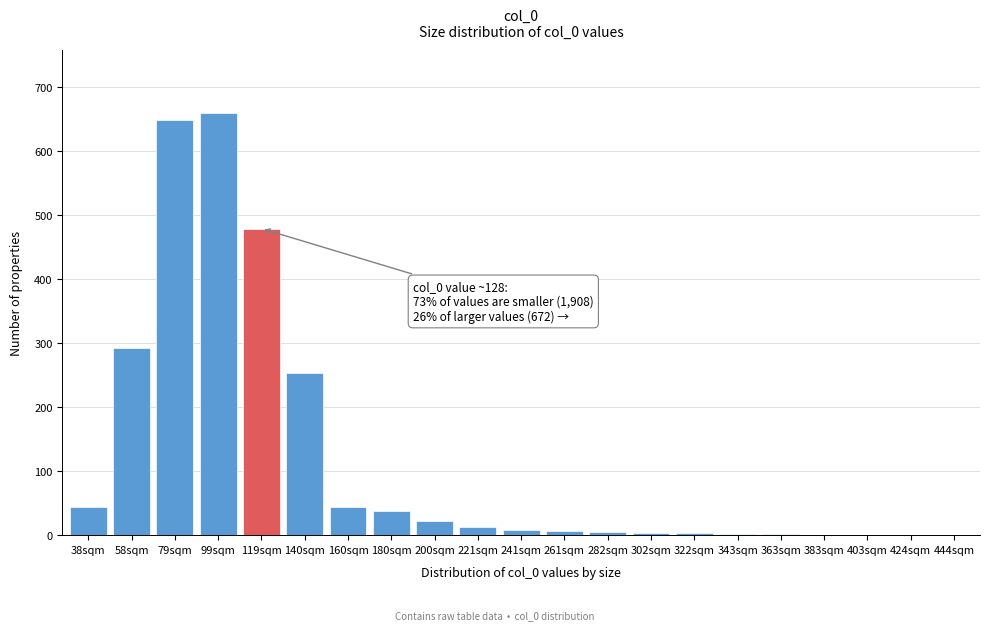

Approximately how many times larger is the value at 200sqm compared to 180sqm?

0.6